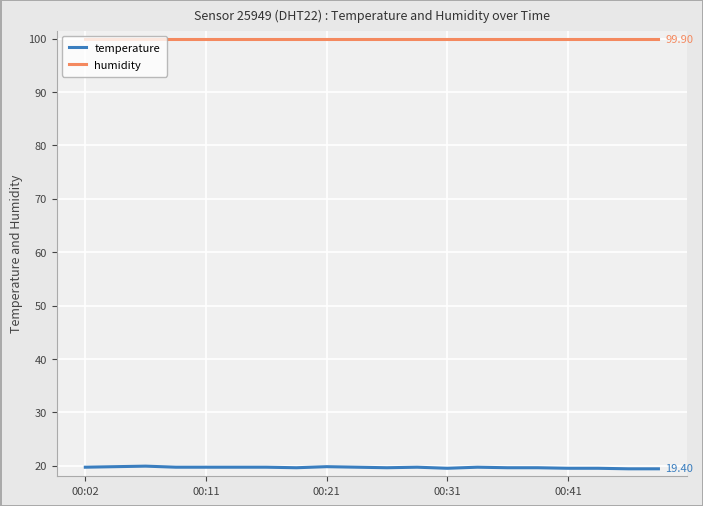

What is the smallest value displayed?

19.4